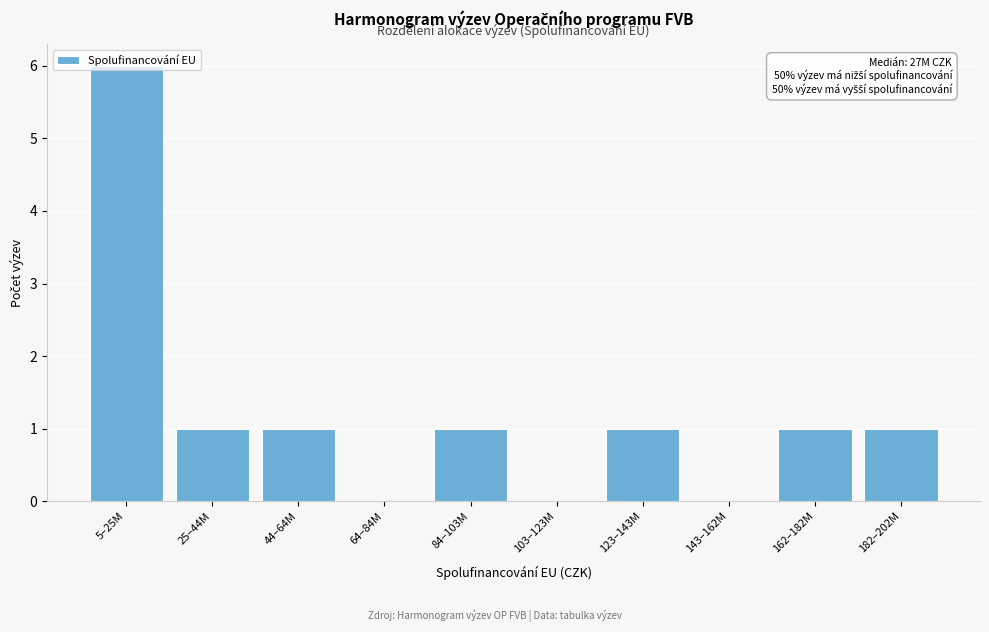

The chart shows a value of 0 at 143–162M. True or false?

True